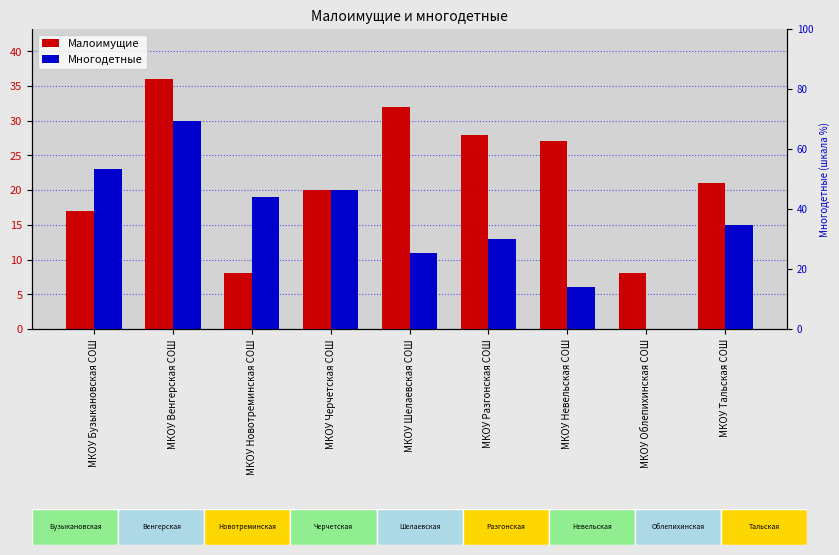

True or false: Малоимущие has a value of 54 at МКОУ Венгерская СОШ.

False